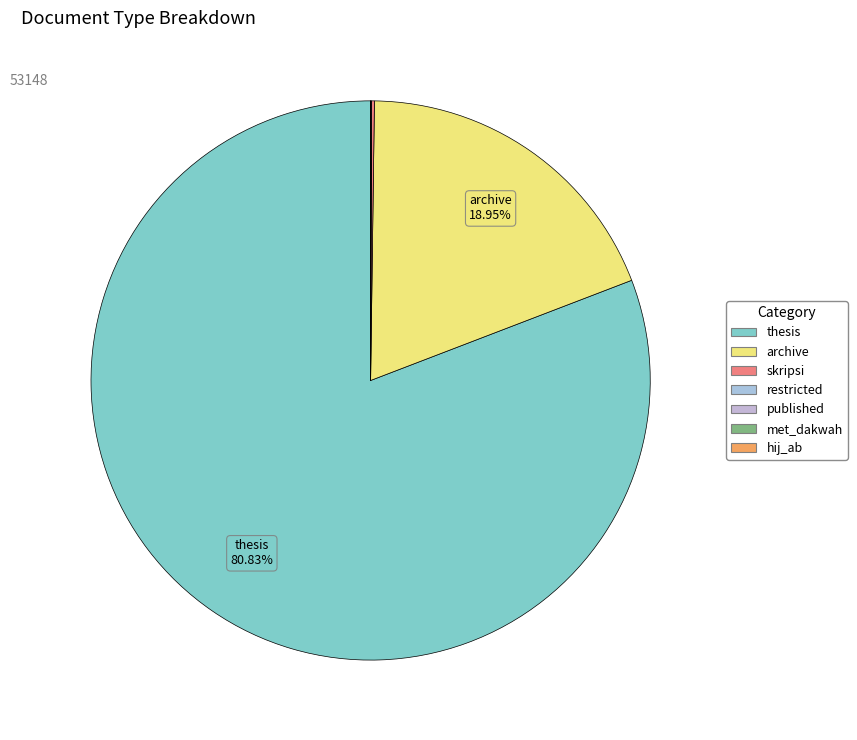

To the nearest percent, what percentage of the pie is thesis?

81%